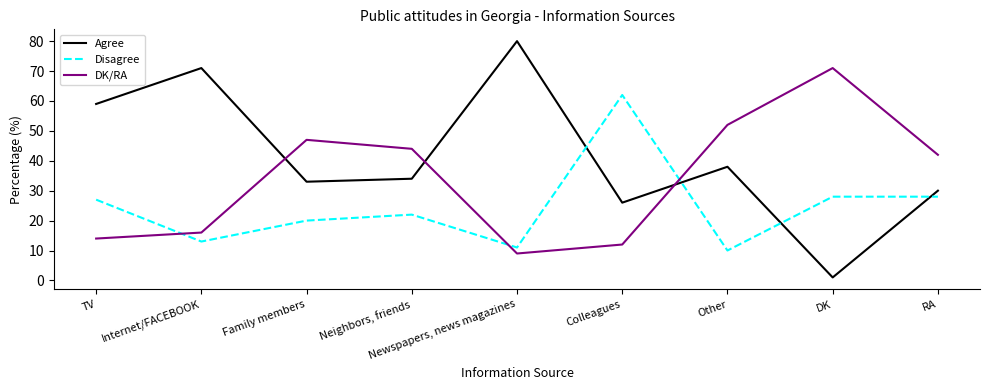

What are all the series names shown in the legend?

Agree, Disagree, DK/RA